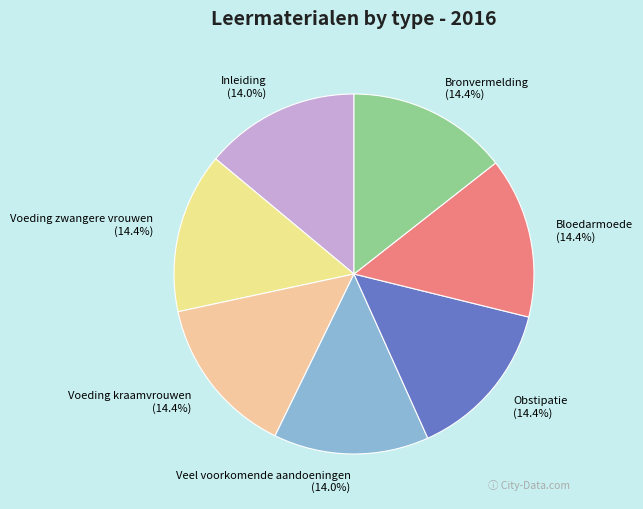

To the nearest percent, what is the combined percentage of Bronvermelding and Bloedarmoede?

29%